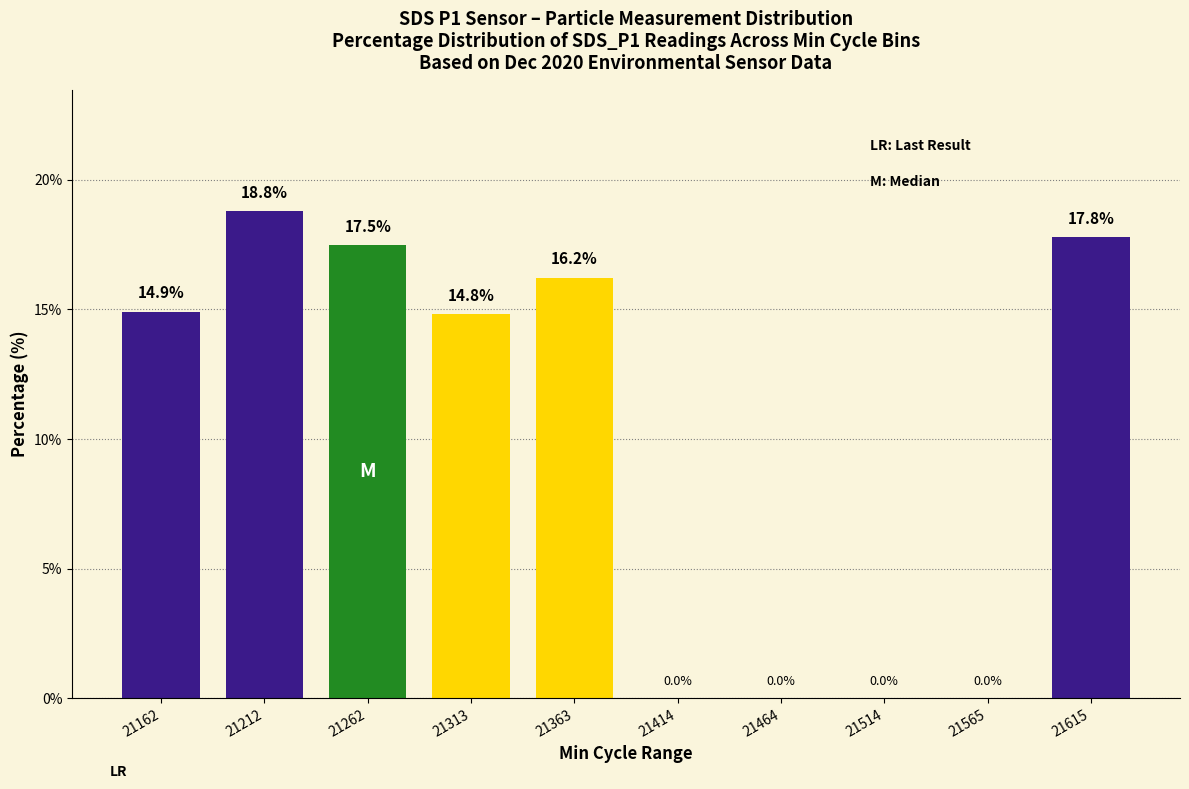

What is the change in value from 21162 to 21414?

-14.9